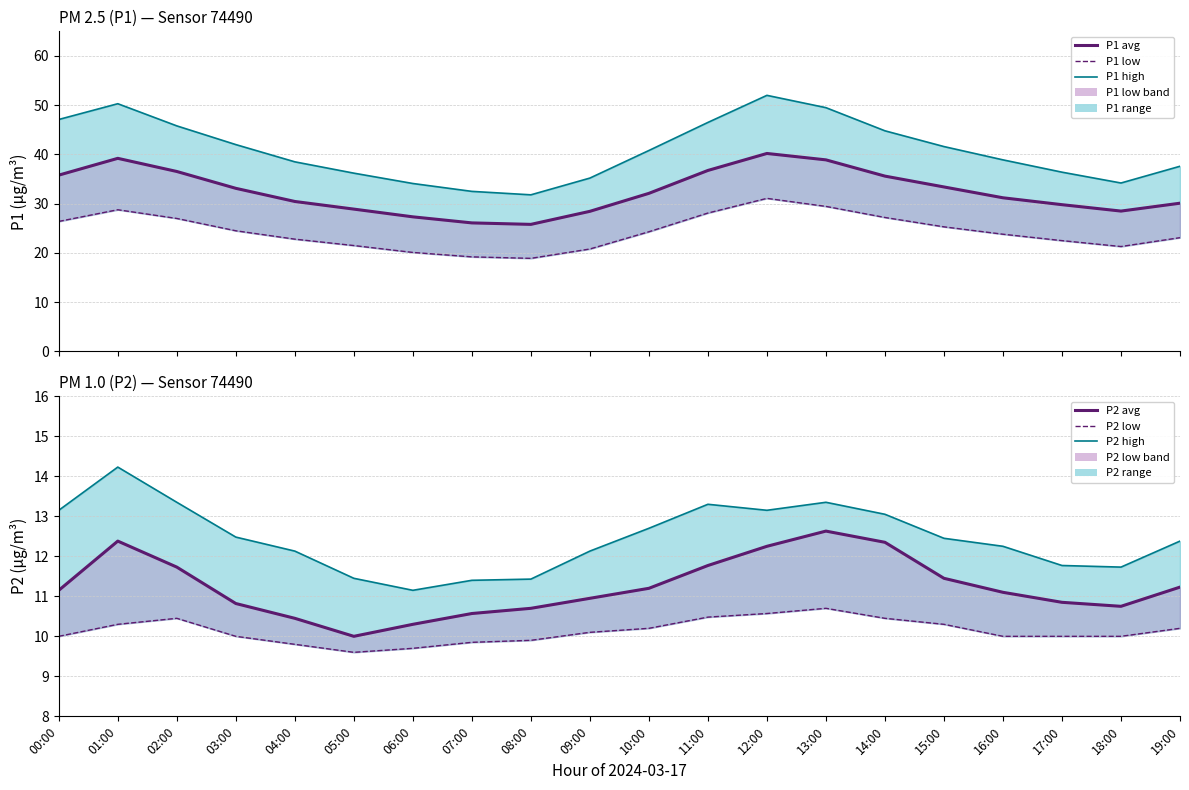

What is the sum of the P2 low values at 16:00 and 00:00?

20.0